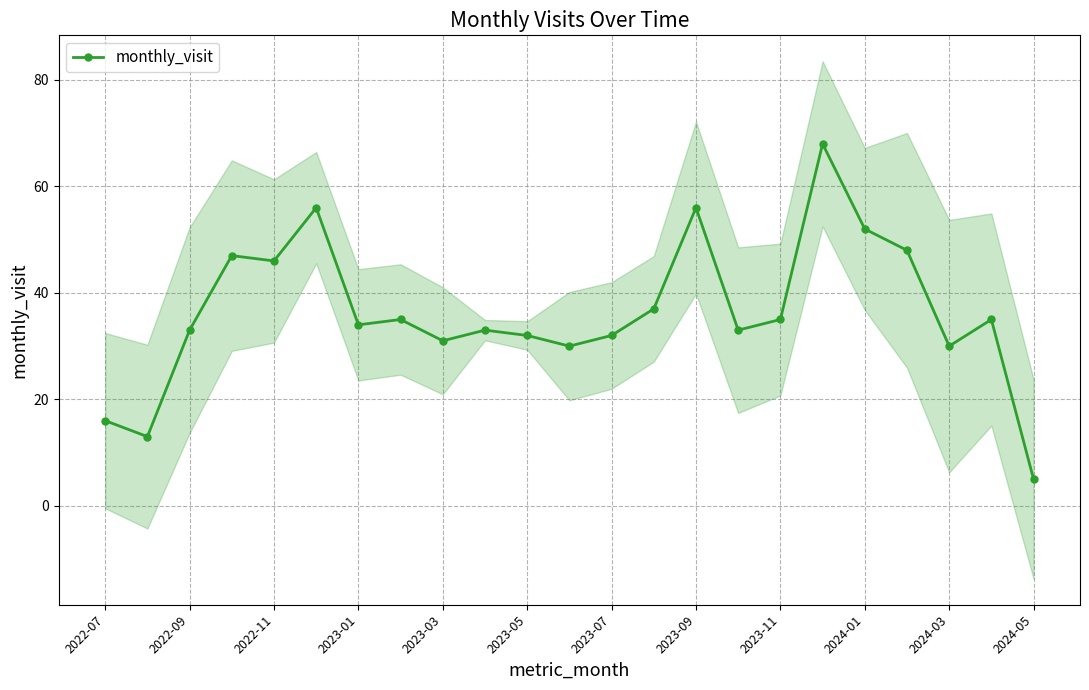

What is the maximum value for monthly_visit?

68